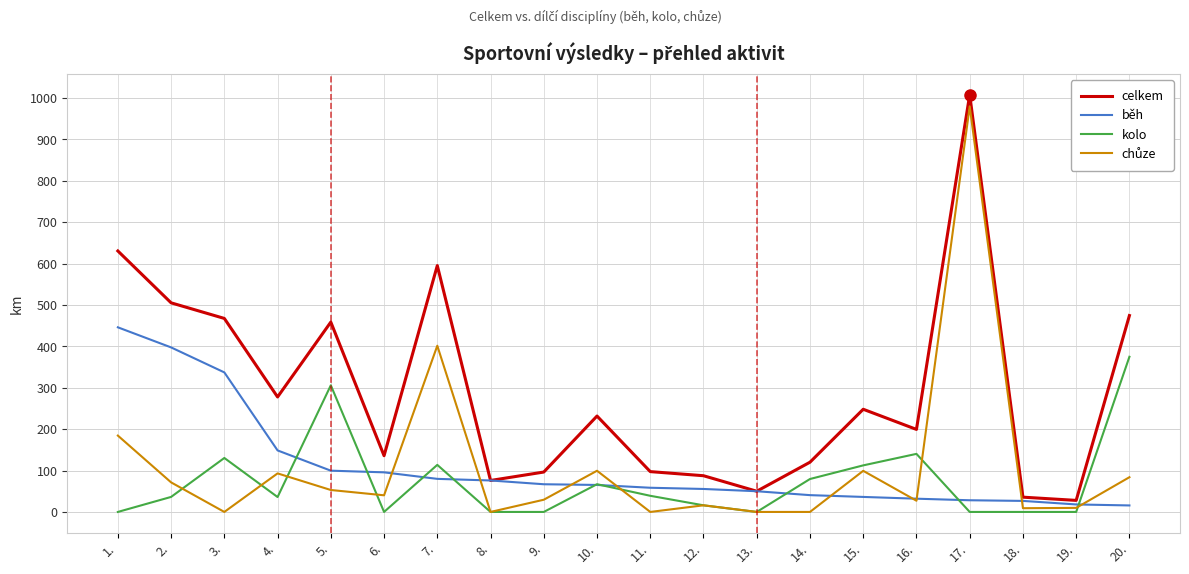

What is the lowest value of the celkem series?

27.9